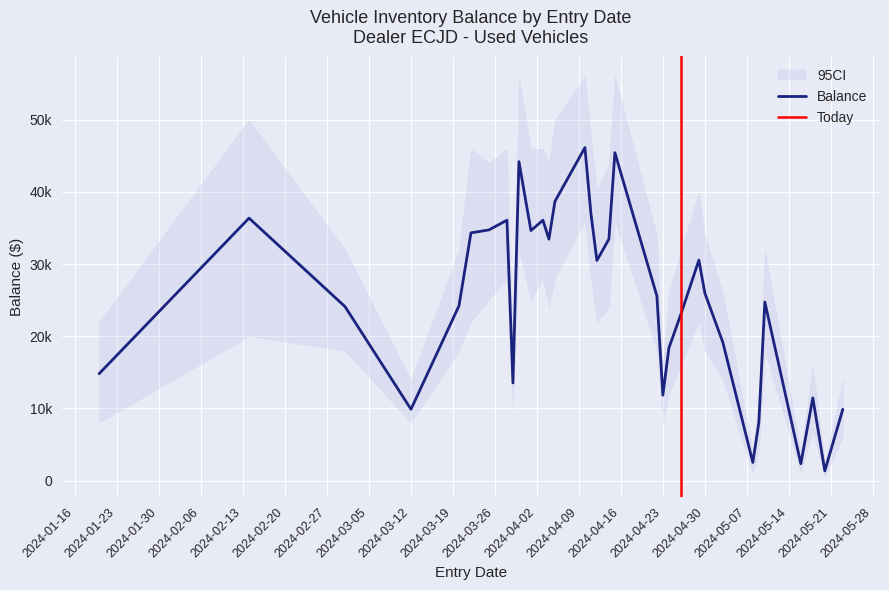

What is the difference between the maximum and second lowest values?

43805.1